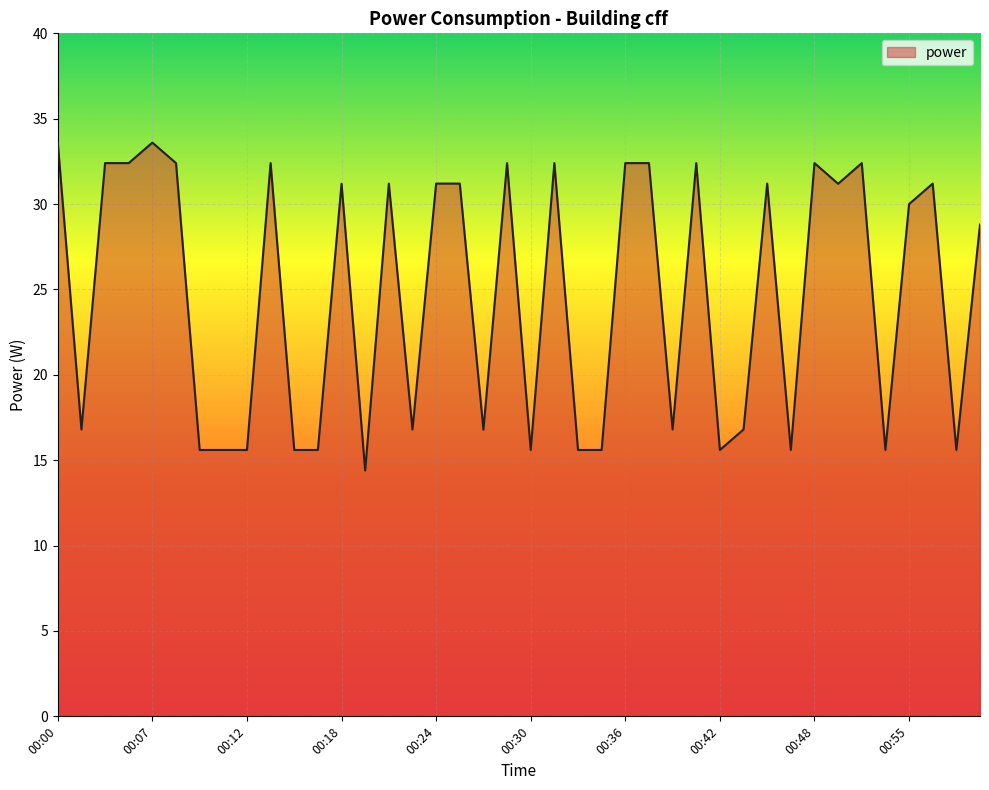

What is the minimum value shown in the chart?

14.4